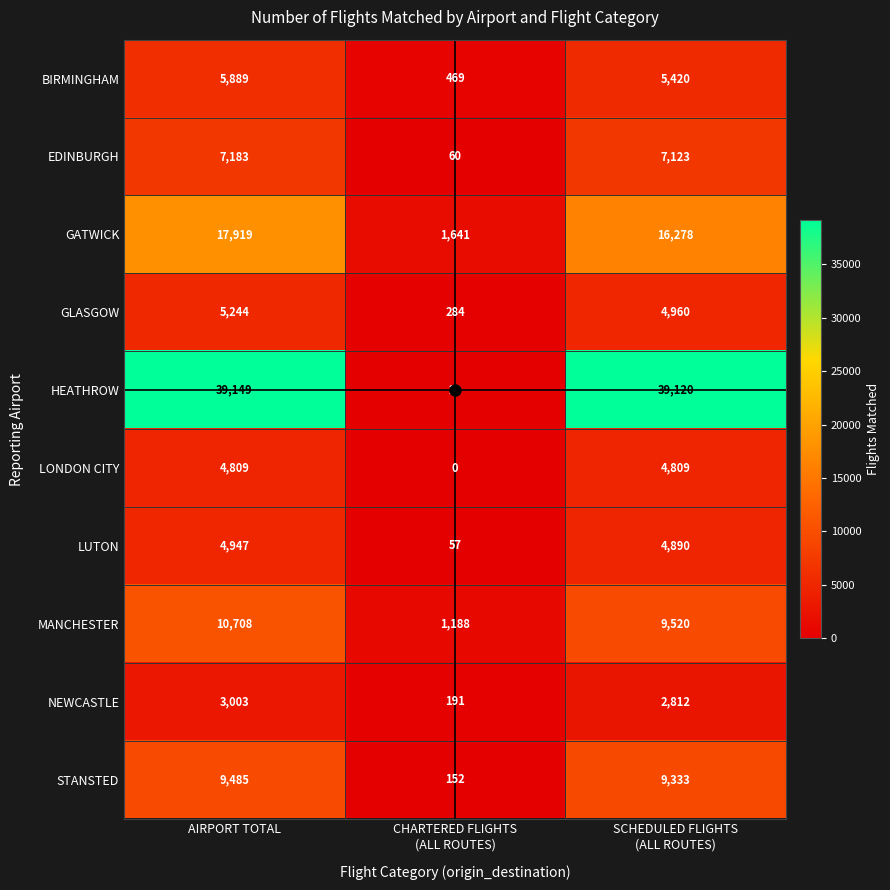

Which category has the highest value across all series?

AIRPORT TOTAL